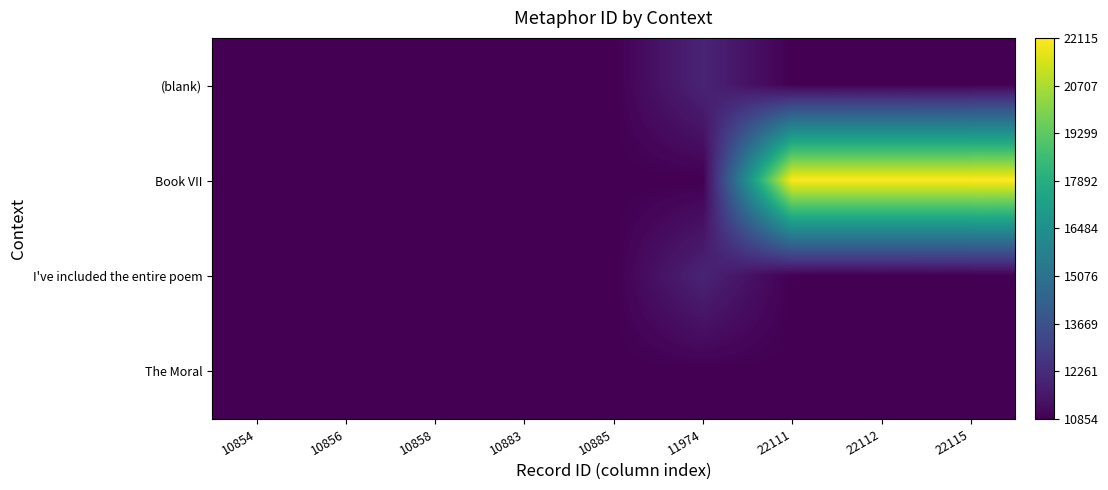

What is the maximum value shown in the chart?

22115